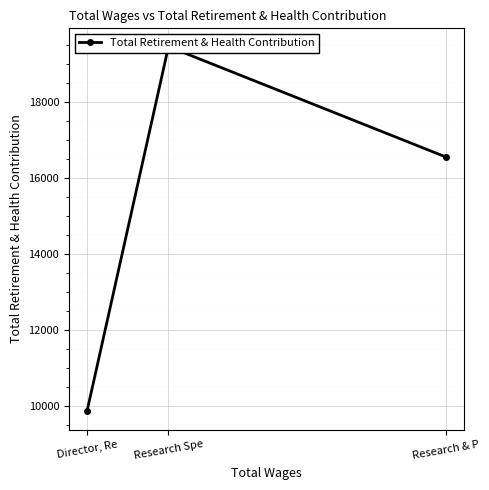

What position from the right is Director, Re?

3